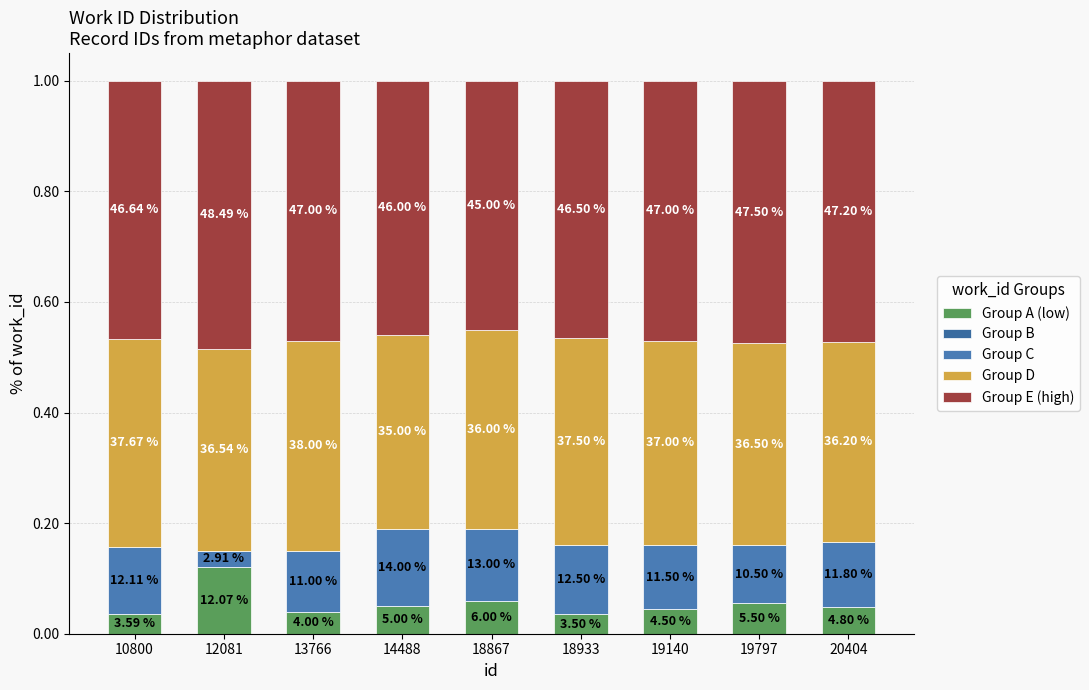

How many bars are there in total?

9